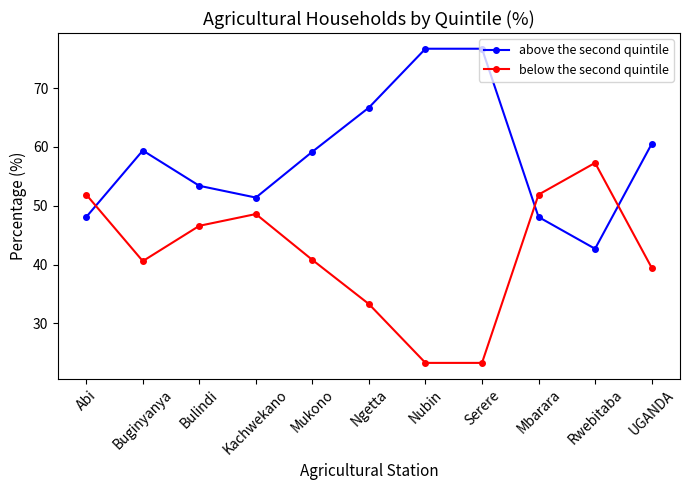

What is the spread (max minus min) of values at UGANDA?

21.0